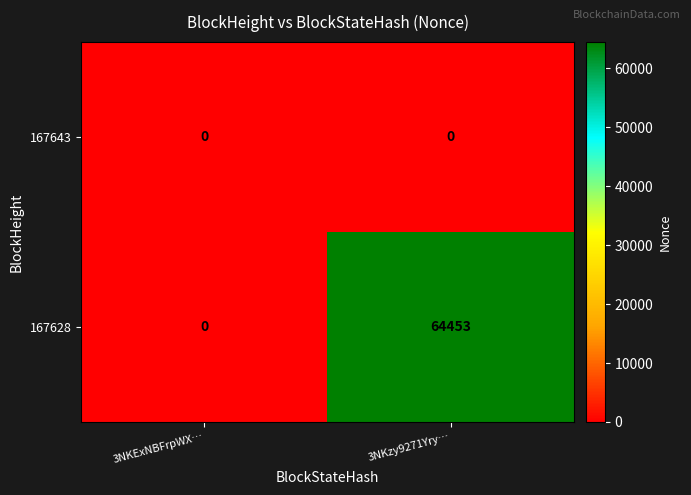

Which category has the highest value across all series?

3NKzy9271Yry…